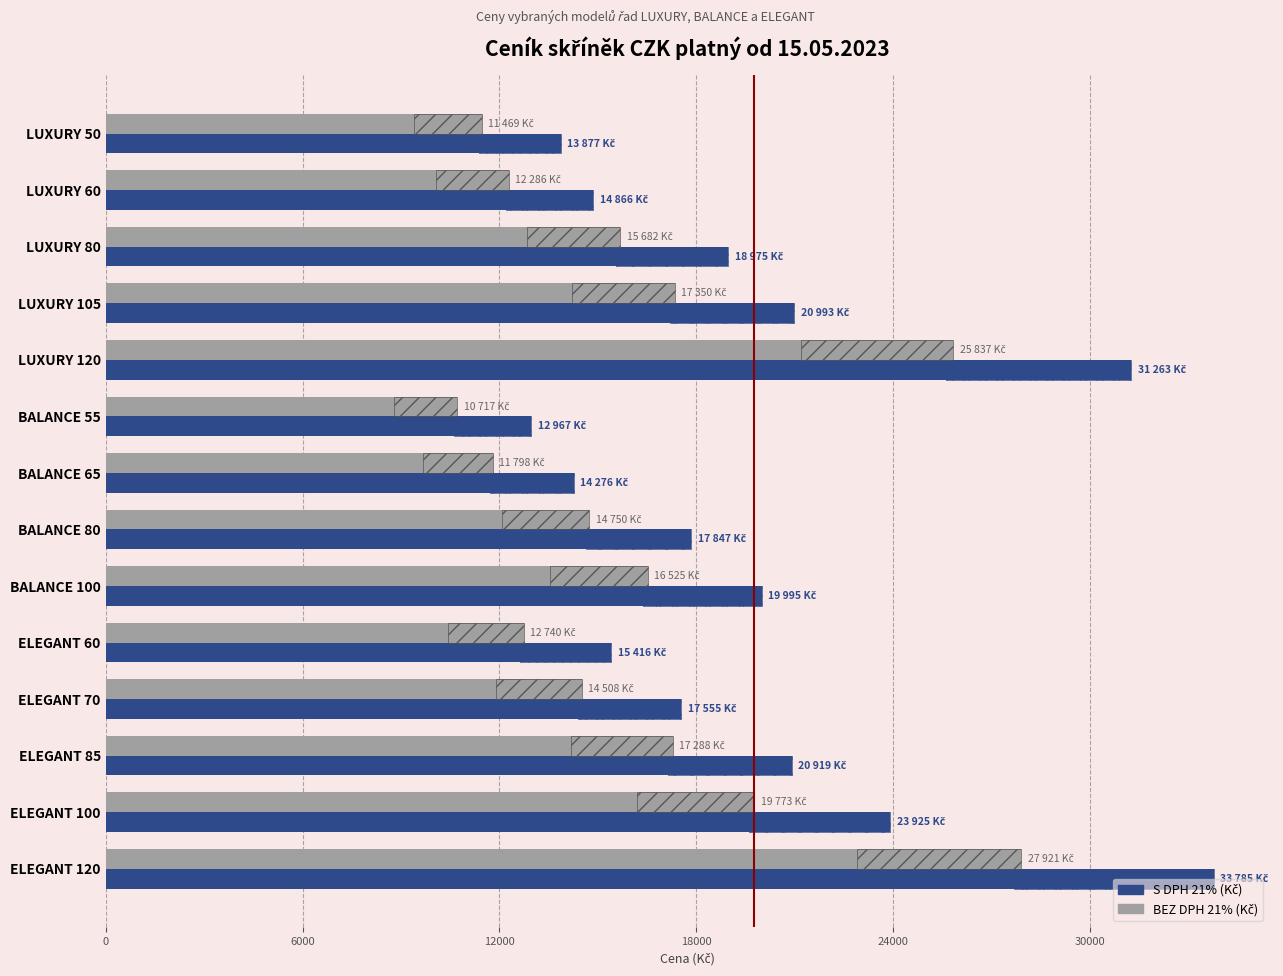

The S DPH 21% (Kč) series shows 3907 at ELEGANT 60. True or false?

False